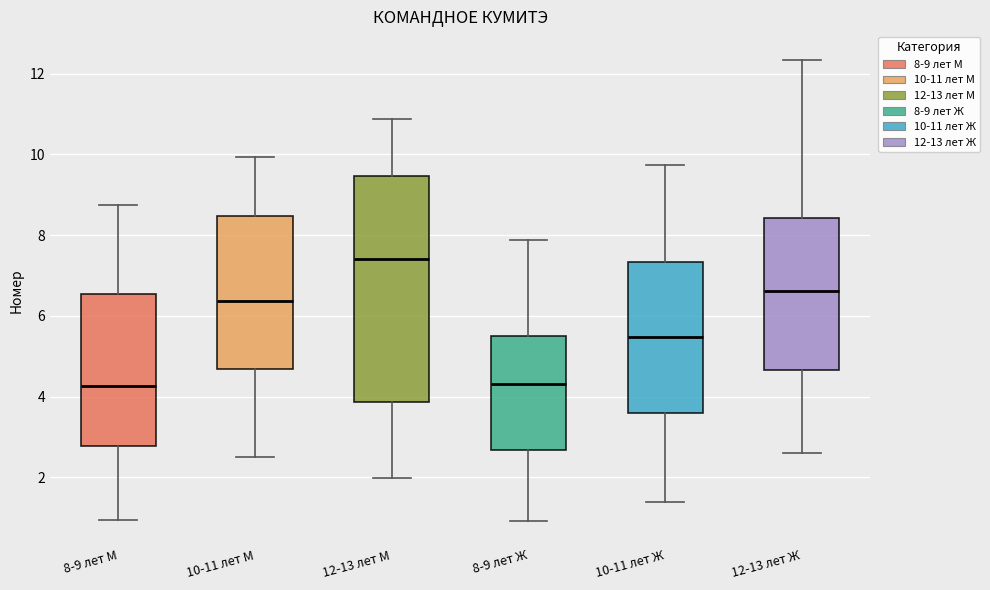

Which box is the tallest, from its lower edge to its upper edge?

12-13 лет М